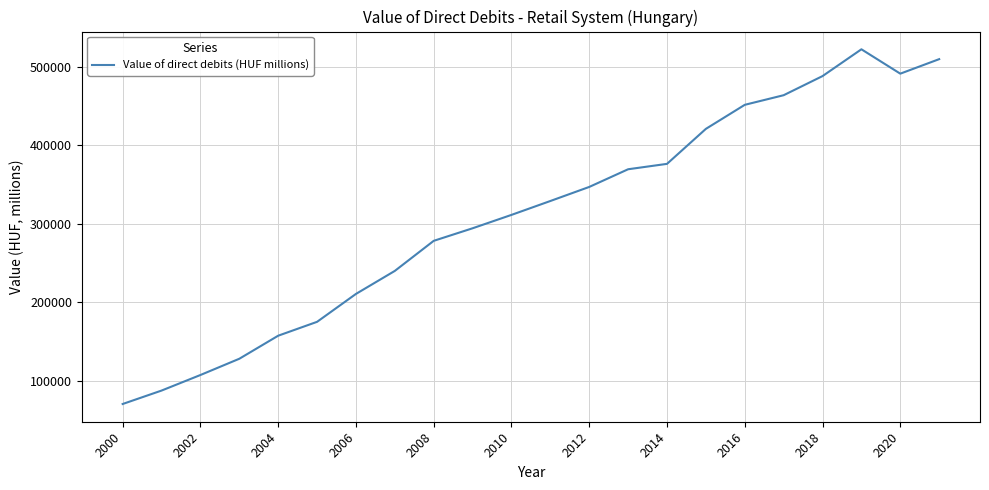

What is the difference between the maximum and minimum values?

451382.0